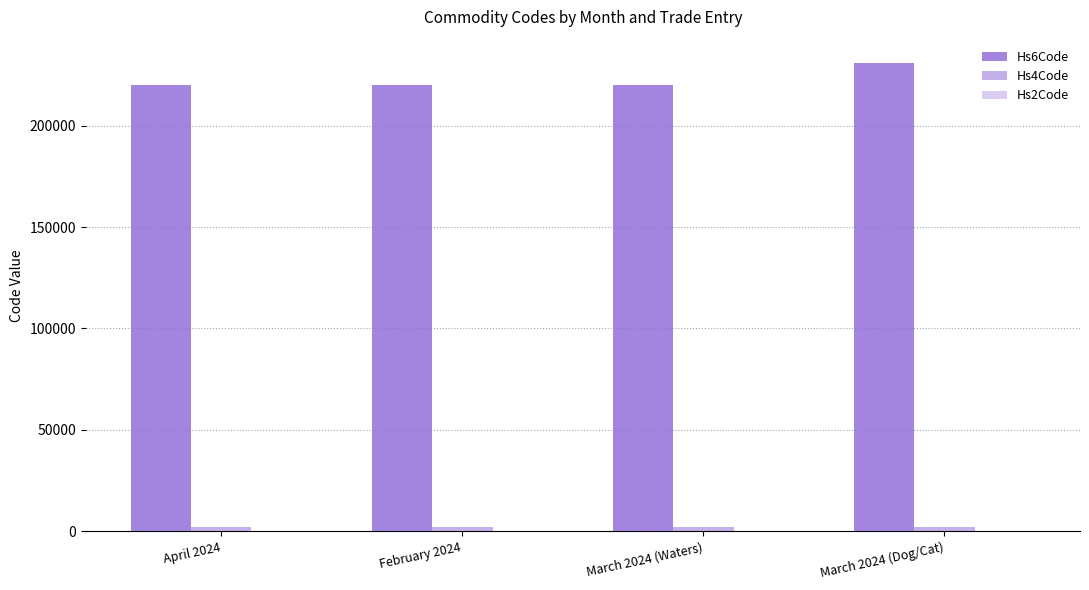

How many categories are shown in the chart?

4